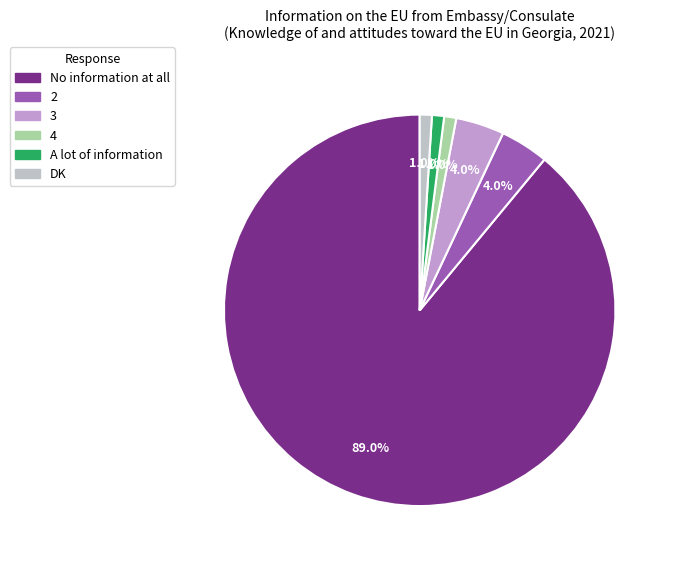

What percentage is the A lot of information slice, to the nearest percent?

1%